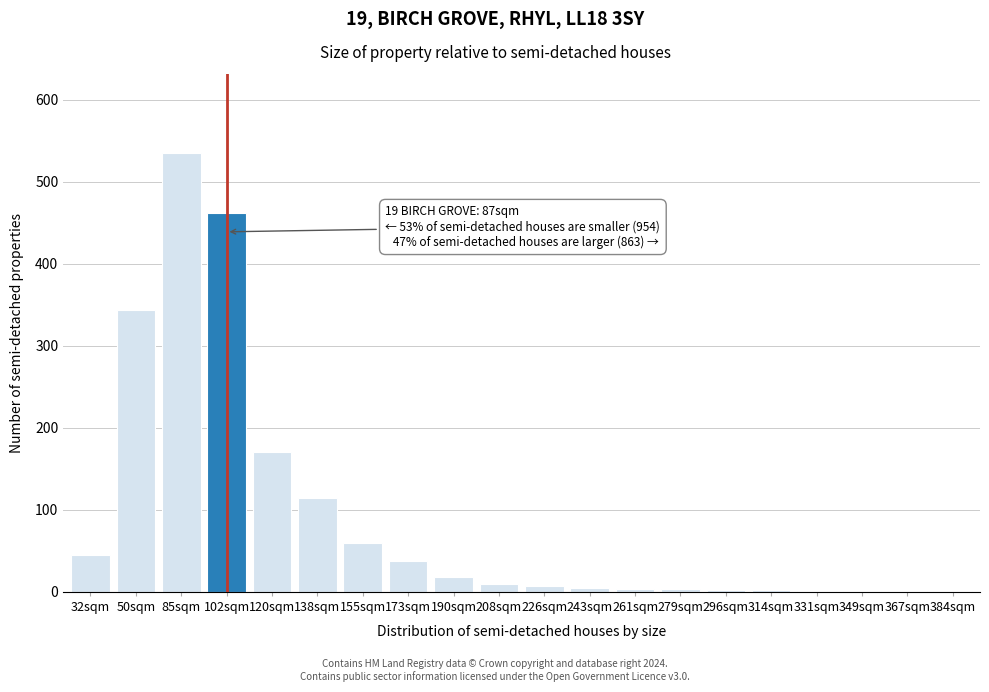

Where is the data nearest to the value 268?

50sqm